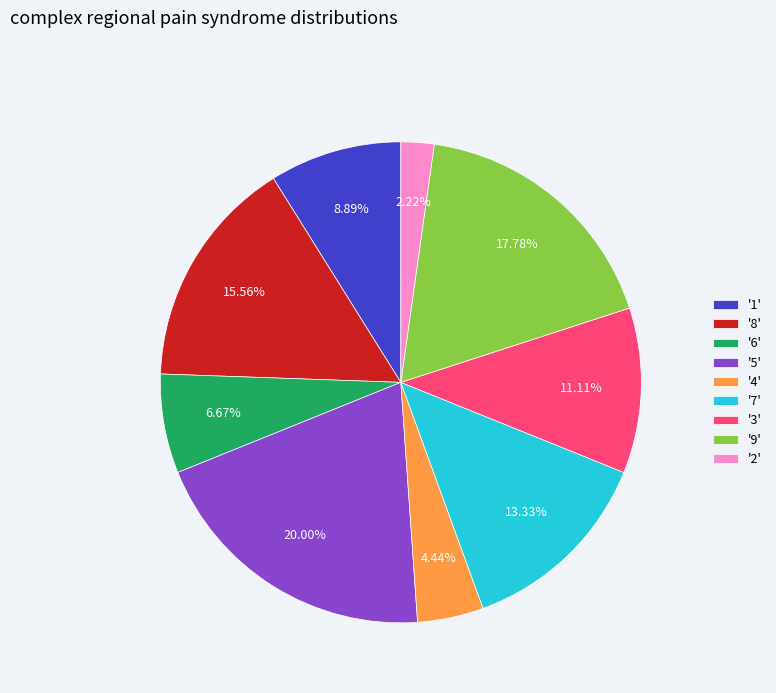

Is there any slice that represents more than half of the pie?

No